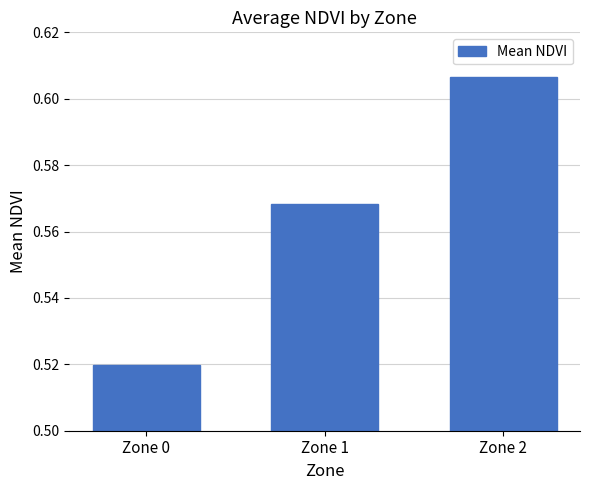

Is it true that the value at Zone 1 is 0.2?

False